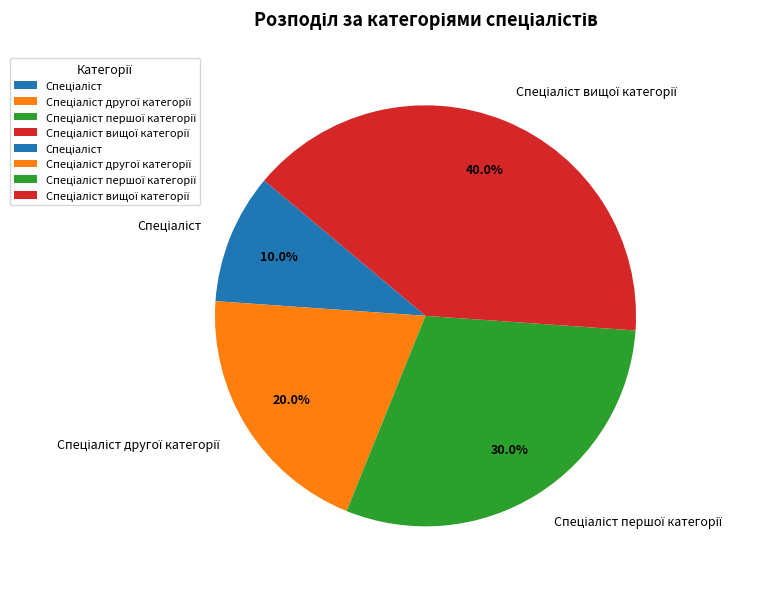

Does any single category account for the majority?

No